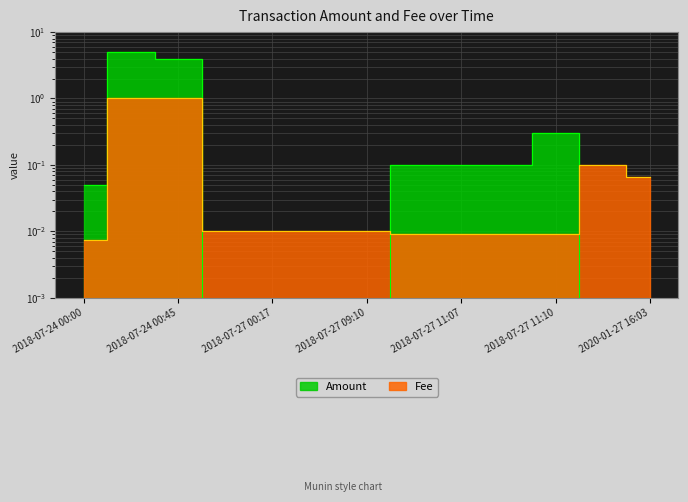

What is the label of the 1st point from the right?

2020-01-27 16:03